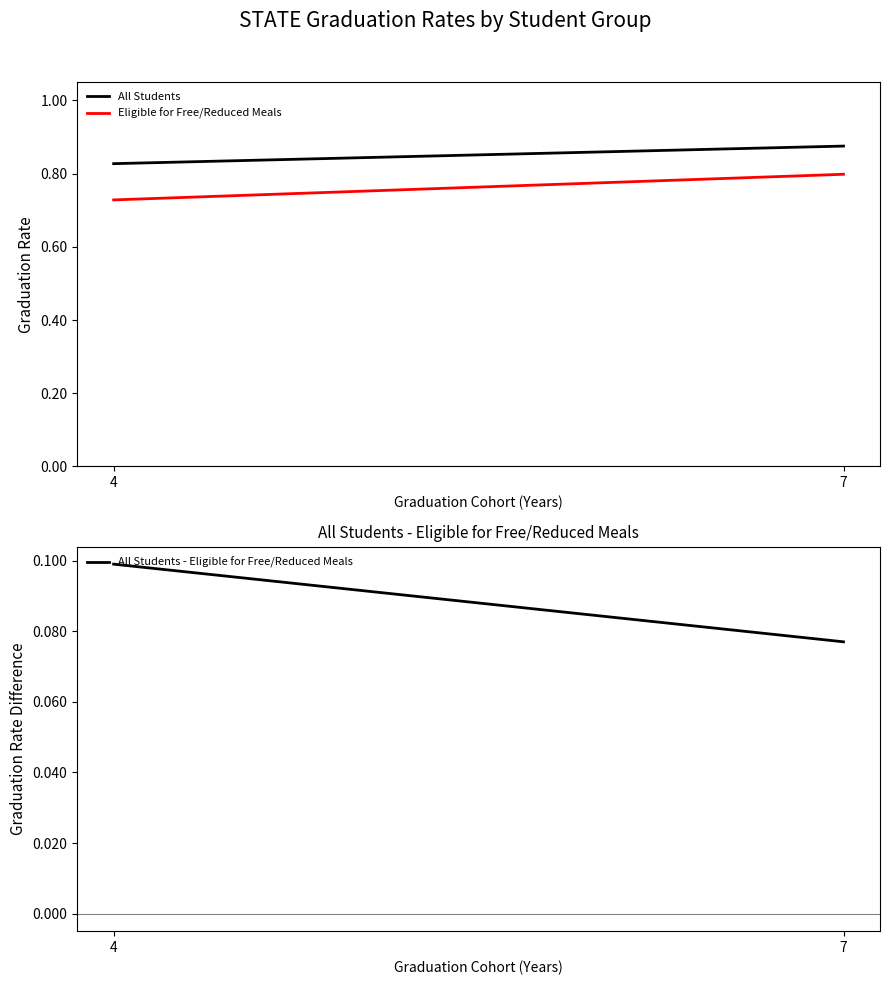

What is the sum of the Eligible for Free/Reduced Meals values at 4 and 7?

1.5